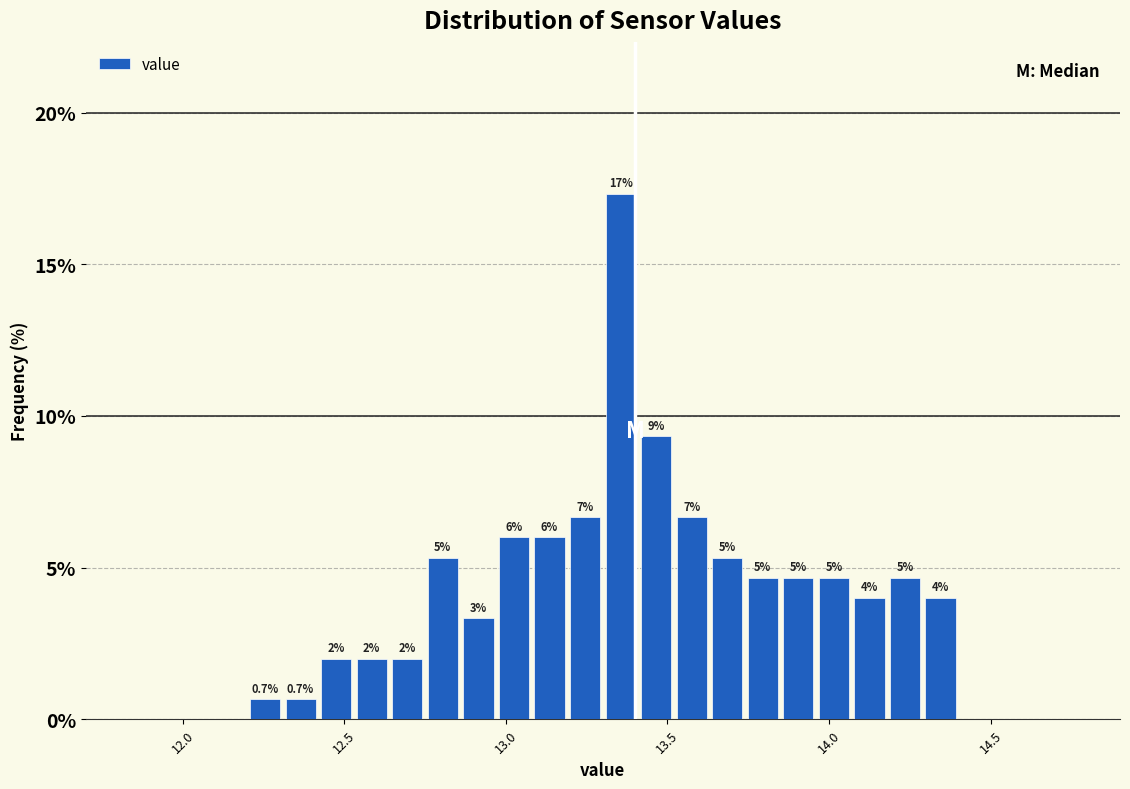

Read against the x-axis, roughly where is the centre of the tallest bar?

13.35